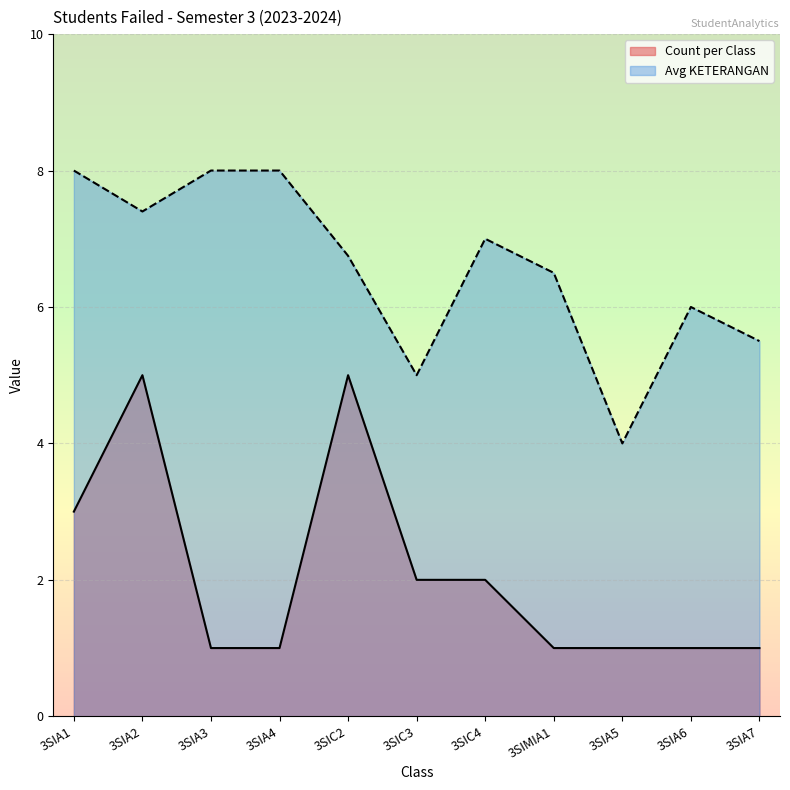

List the labels in order of Count per Class value, largest first.

3SIA2, 3SIC2, 3SIA1, 3SIC3, 3SIC4, 3SIA3, 3SIA4, 3SIMIA1, 3SIA5, 3SIA6, 3SIA7